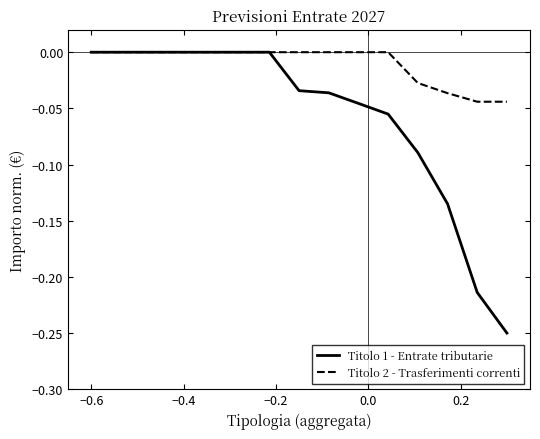

Which series has the largest total across all categories?

Titolo 2 - Trasferimenti correnti